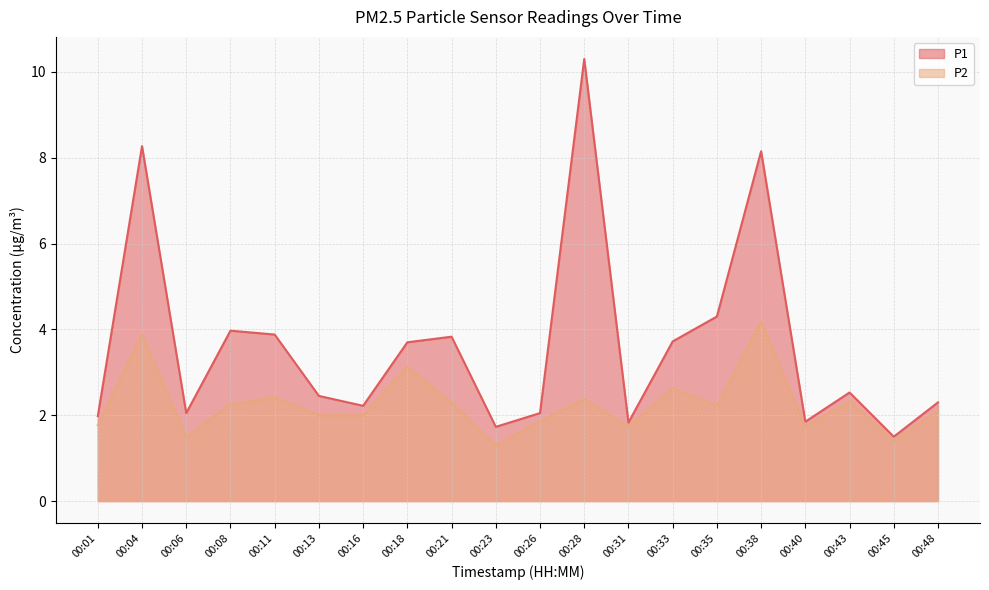

Where is the first local minimum for P1?

00:06